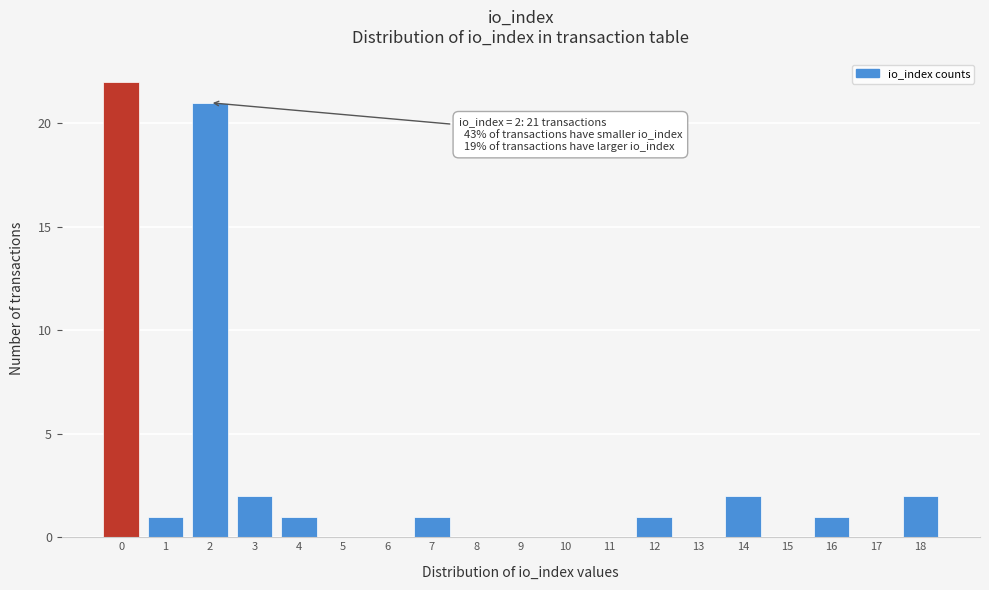

Reading left to right, what are all the values shown in this chart?

0=22	1=1	2=21	3=2	4=1	5=0	6=0	7=1	8=0	9=0	10=0	11=0	12=1	13=0	14=2	15=0	16=1	17=0	18=2